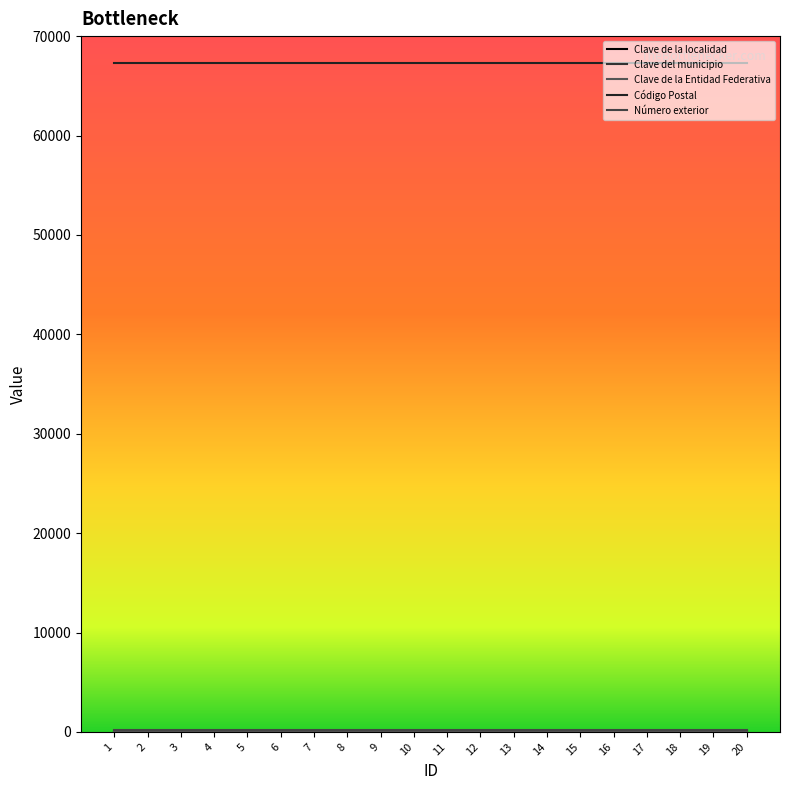

Reading left to right, extract all data points from this chart.

Clave de la localidad: 1=1	2=1	3=1	4=1	5=1	6=1	7=1	8=1	9=1	10=1	11=1	12=1	13=1	14=1	15=1	16=1	17=1	18=1	19=1	20=1
Clave del municipio: 1=49	2=49	3=49	4=49	5=49	6=49	7=49	8=49	9=49	10=49	11=49	12=49	13=49	14=49	15=49	16=49	17=49	18=49	19=49	20=49
Clave de la Entidad Federativa: 1=19	2=19	3=19	4=19	5=19	6=19	7=19	8=19	9=19	10=19	11=19	12=19	13=19	14=19	15=19	16=19	17=19	18=19	19=19	20=19
Código Postal: 1=67320	2=67320	3=67320	4=67320	5=67320	6=67320	7=67320	8=67320	9=67320	10=67320	11=67320	12=67320	13=67320	14=67320	15=67320	16=67320	17=67320	18=67320	19=67320	20=67320
Número exterior: 1=200	2=200	3=200	4=200	5=200	6=200	7=200	8=200	9=200	10=200	11=200	12=200	13=200	14=200	15=200	16=200	17=200	18=200	19=200	20=200